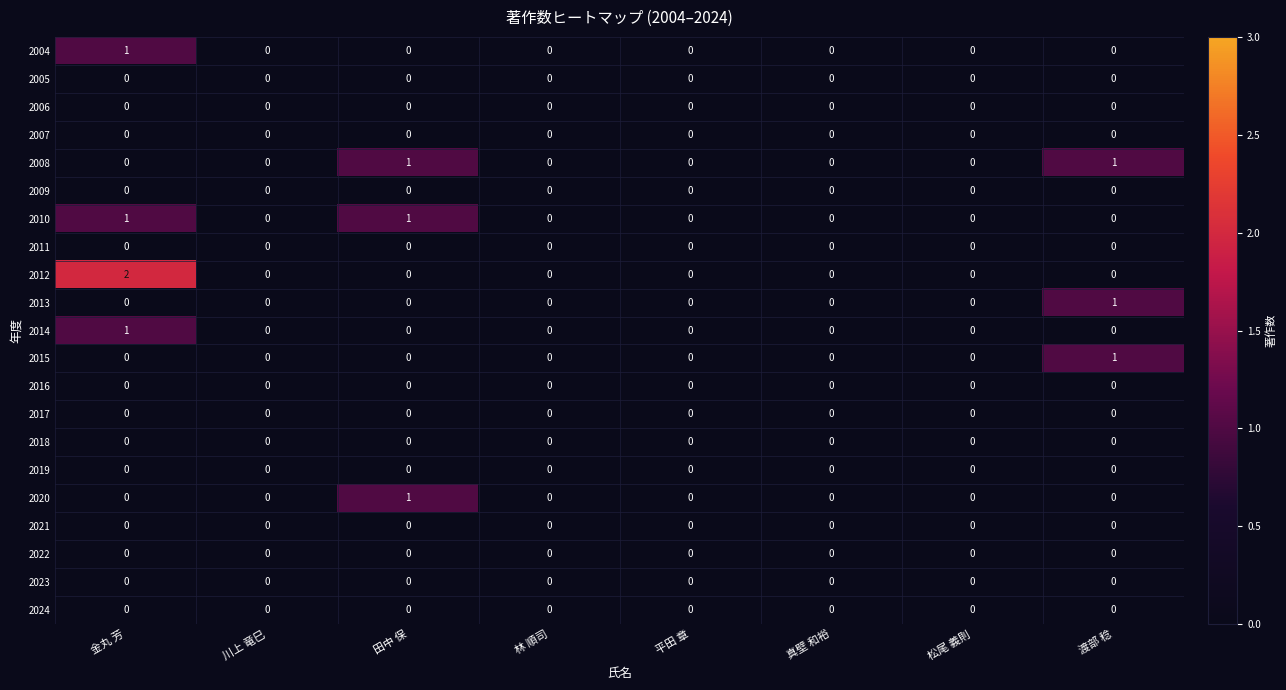

Which series has the largest range (max minus min)?

2012